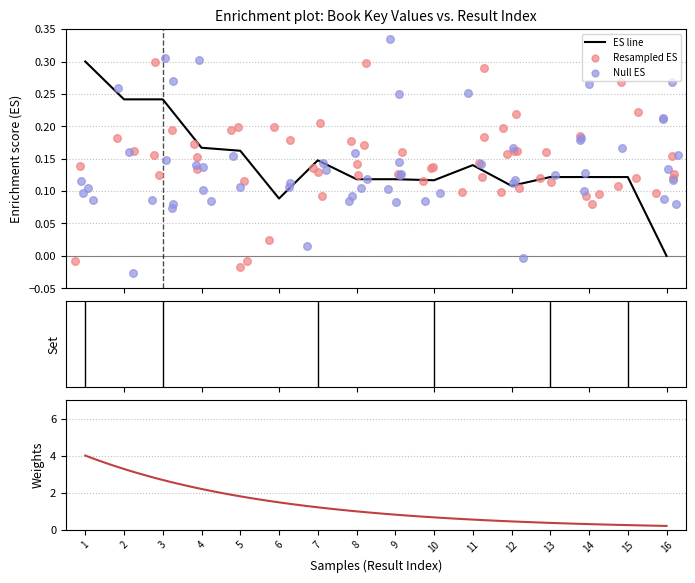

Between 13 and 3, which is larger?

3